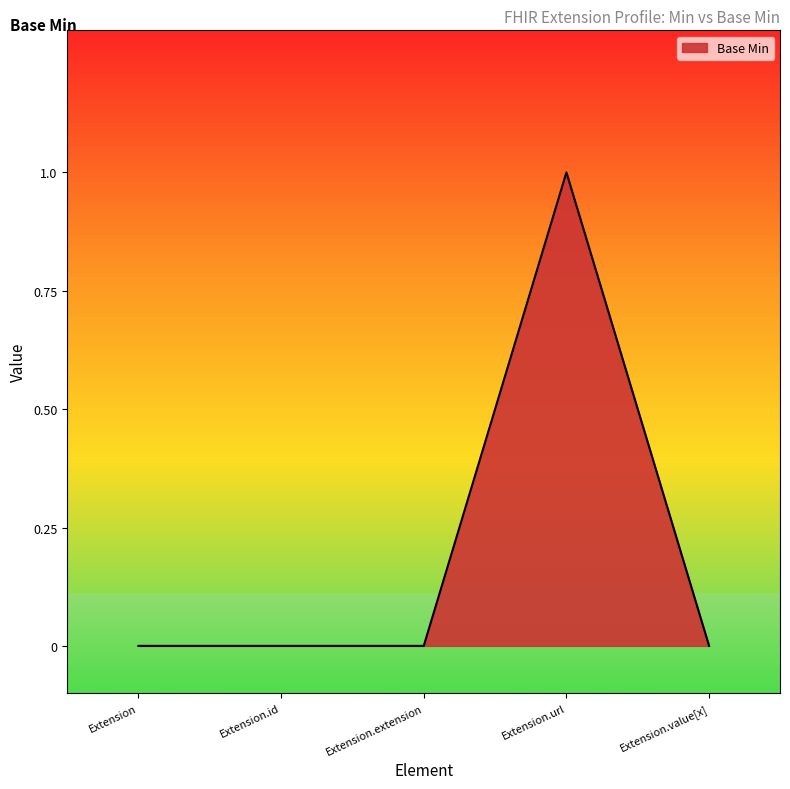

Which category has the highest value across all series?

Extension.url